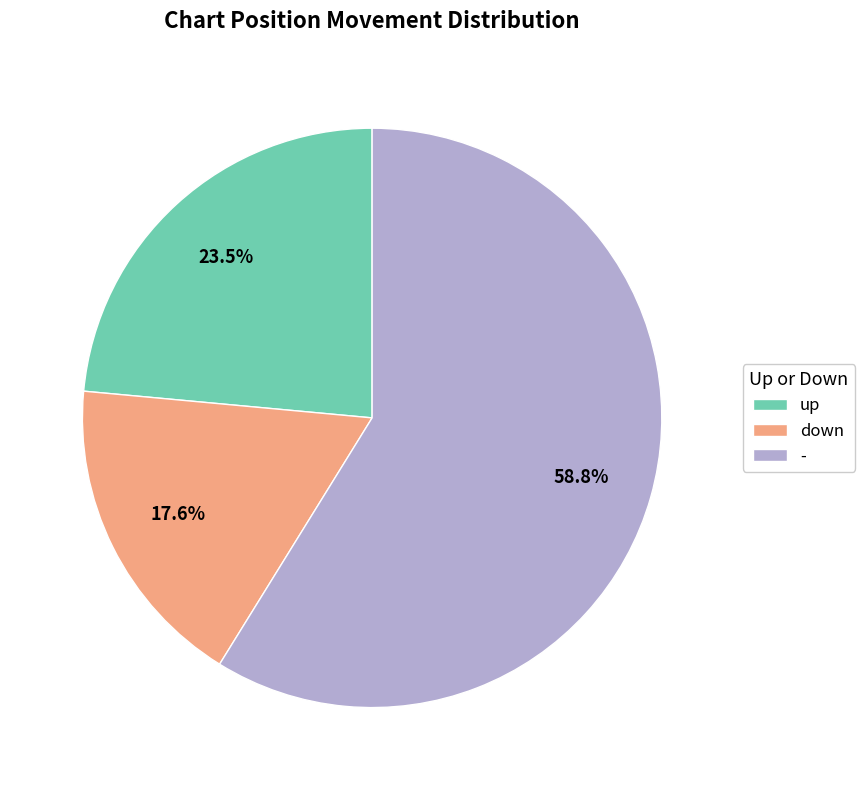

What is the total percentage of up and -?

82.4%